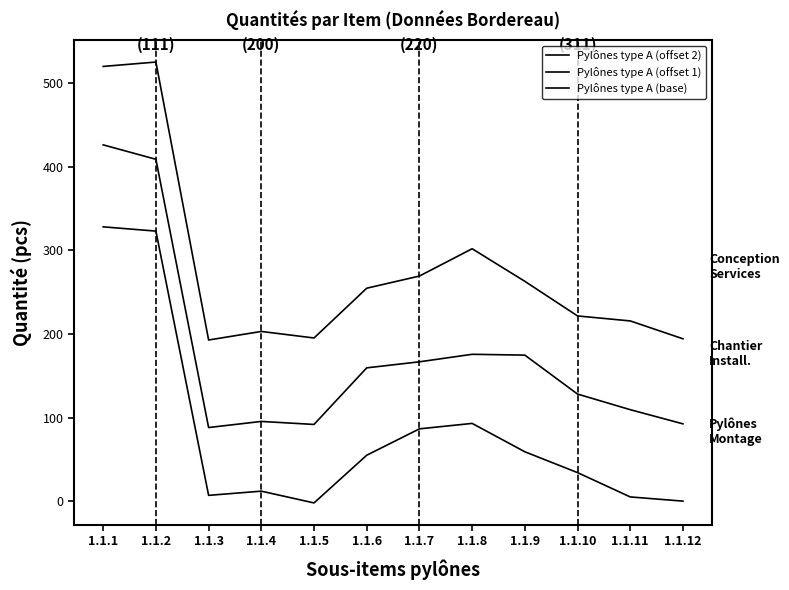

True or false: Pylônes type A (offset 2) and Pylônes type A (offset 1) intersect in this chart.

False